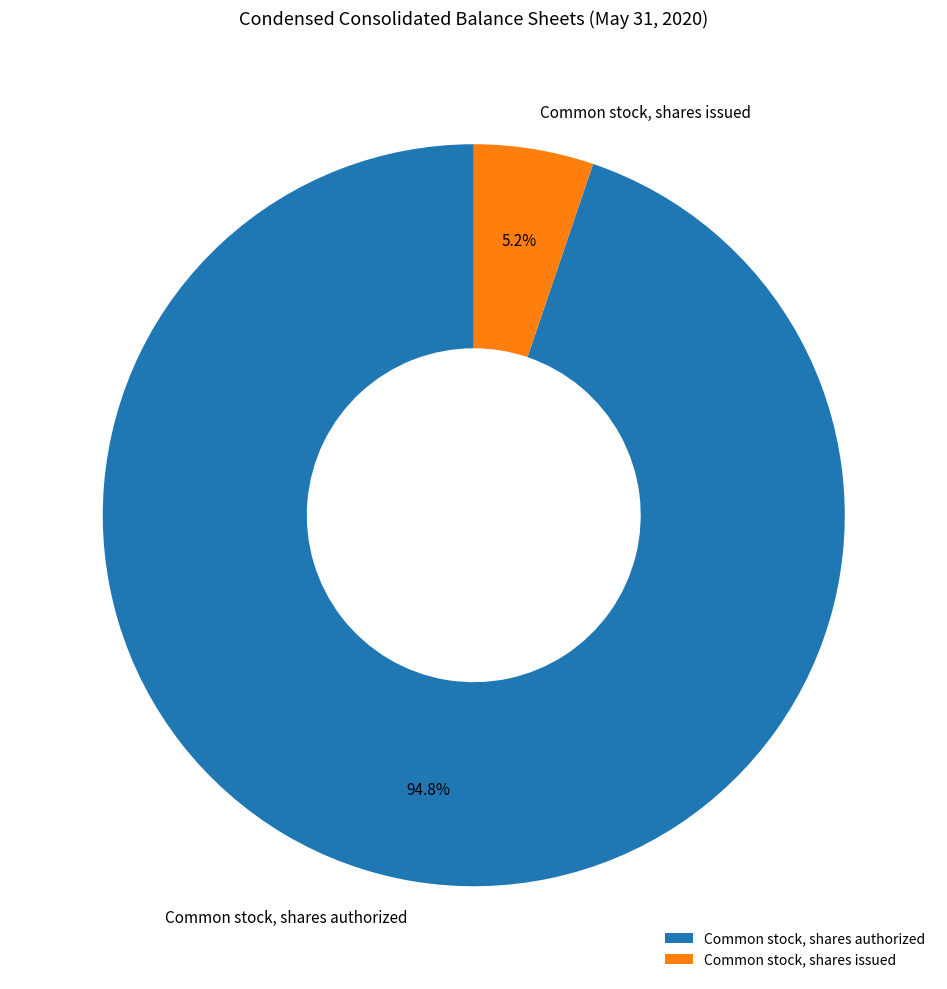

Combined, do Common stock, shares authorized and Common stock, shares issued account for over 50%?

Yes